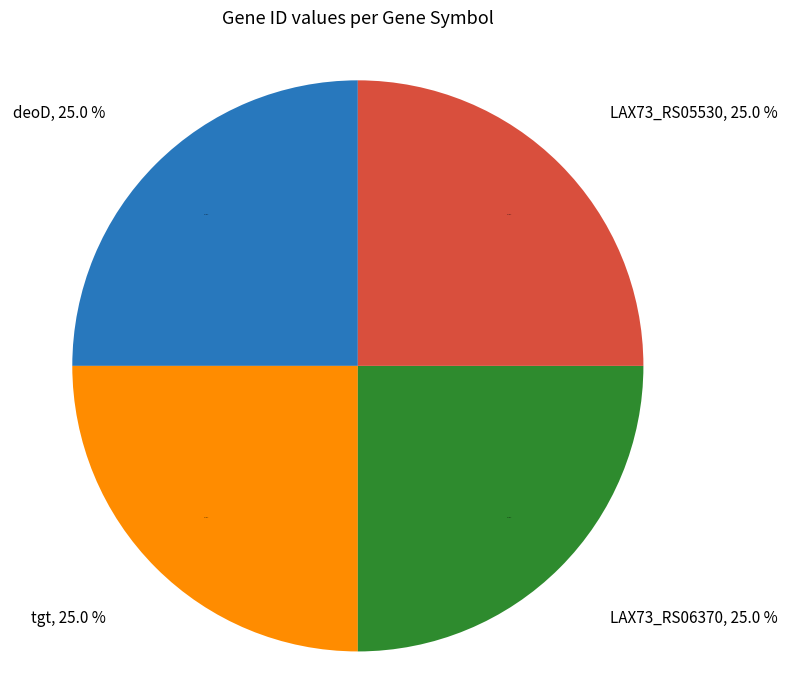

To the nearest percent, what is the average slice percentage?

25%